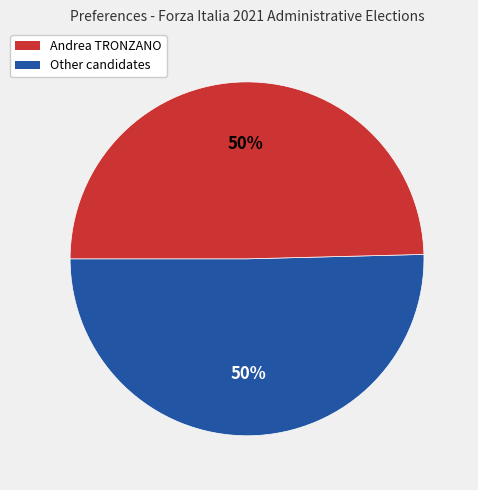

To the nearest percent, what is the average slice percentage?

50%